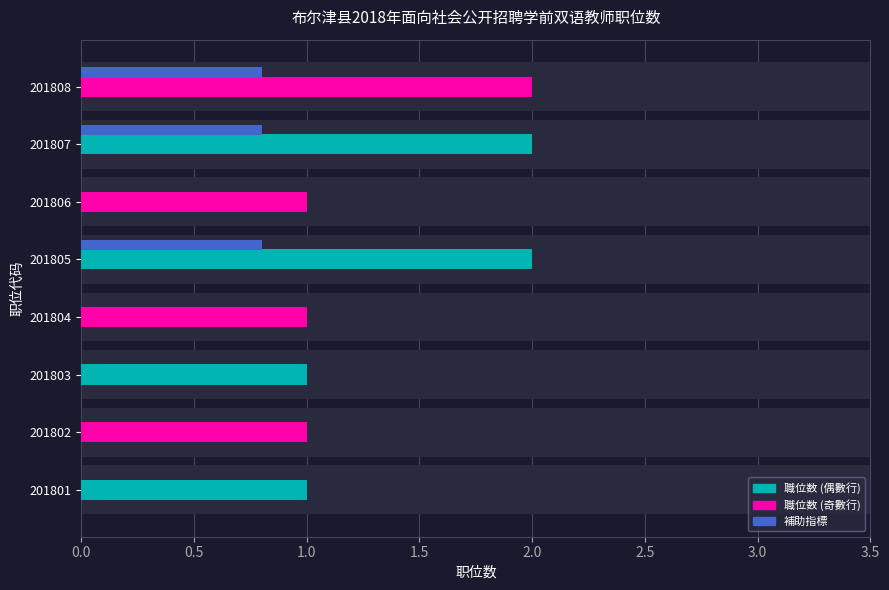

The value at 201801 is 2. True or false?

False